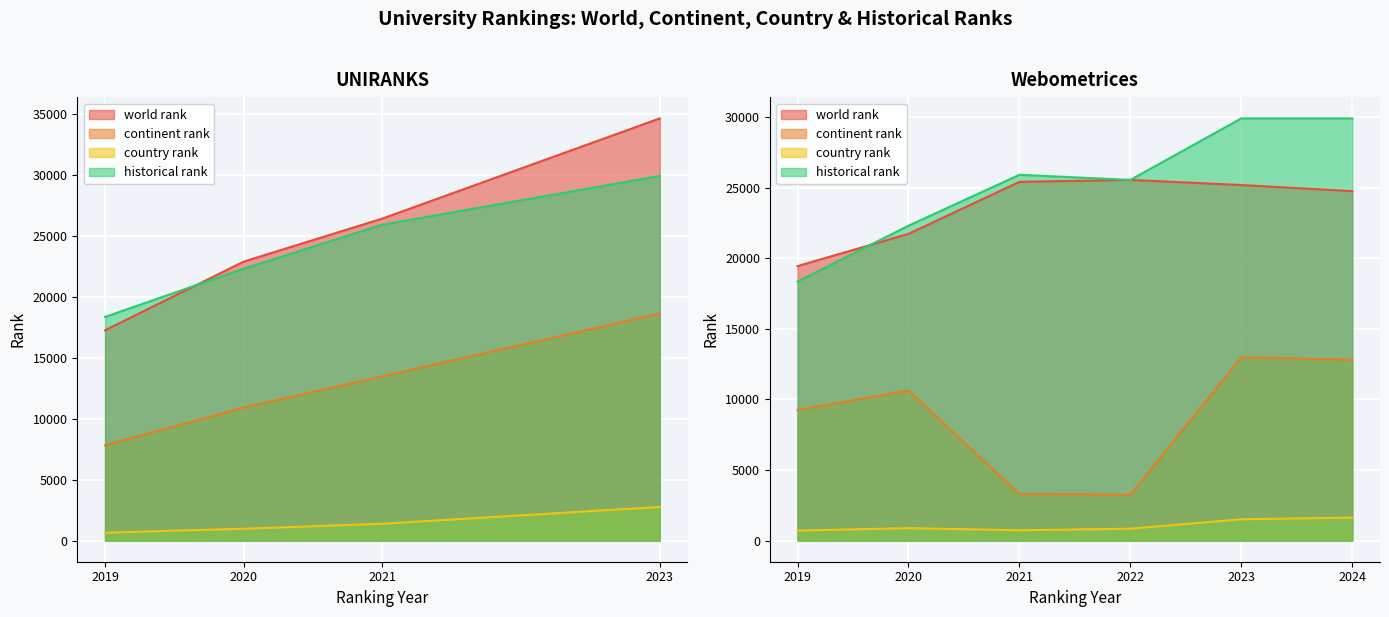

What is the total value across all series at Webometrices 2024?

69097